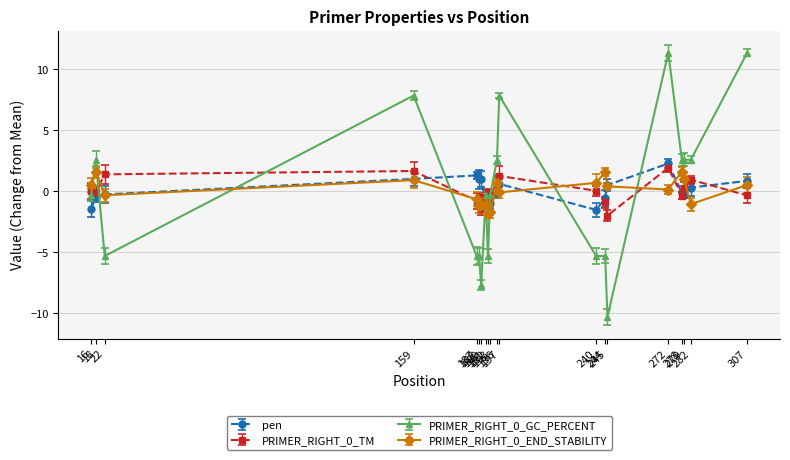

What is the lowest value of the pen series?

-1.6